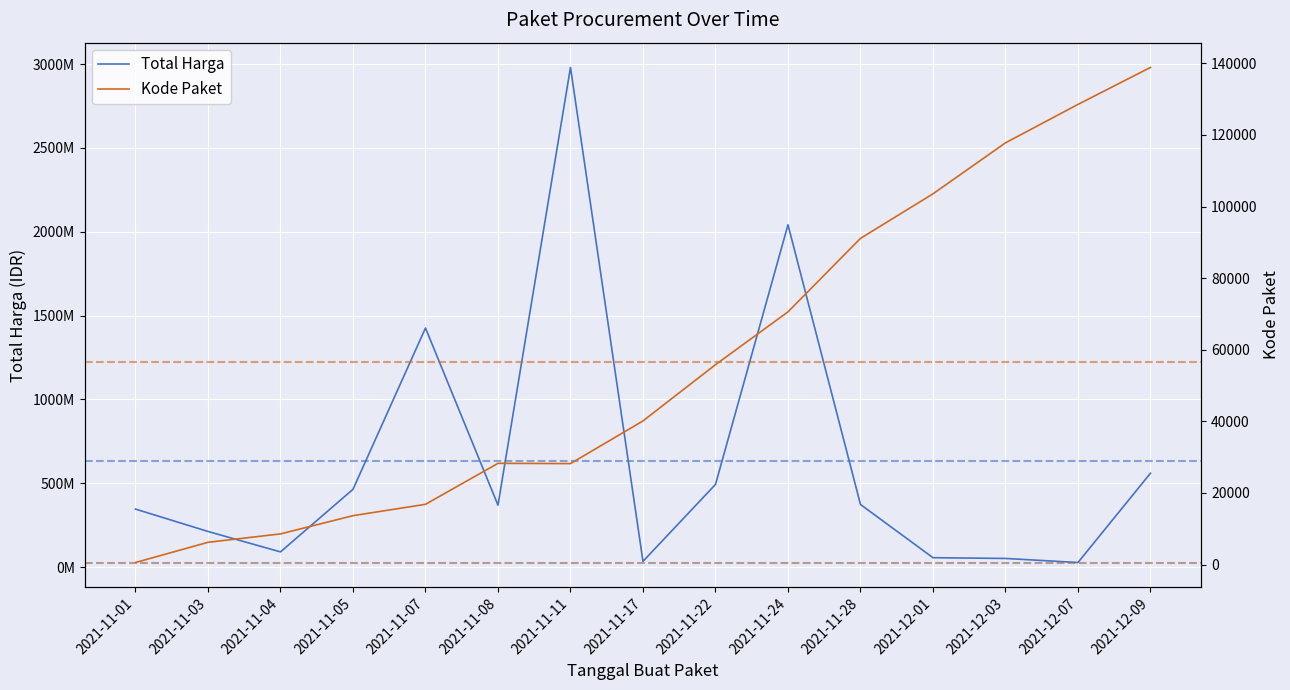

At how many categories does at least one series exceed 2817979079?

1